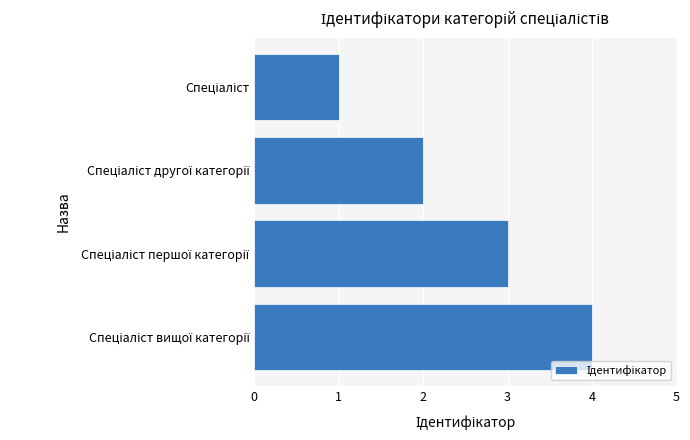

What is the difference between the maximum and minimum values?

3